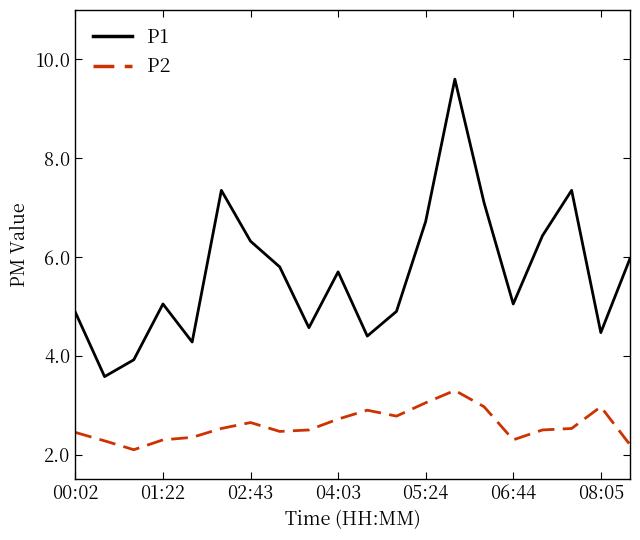

What is the minimum value shown in the chart?

2.1